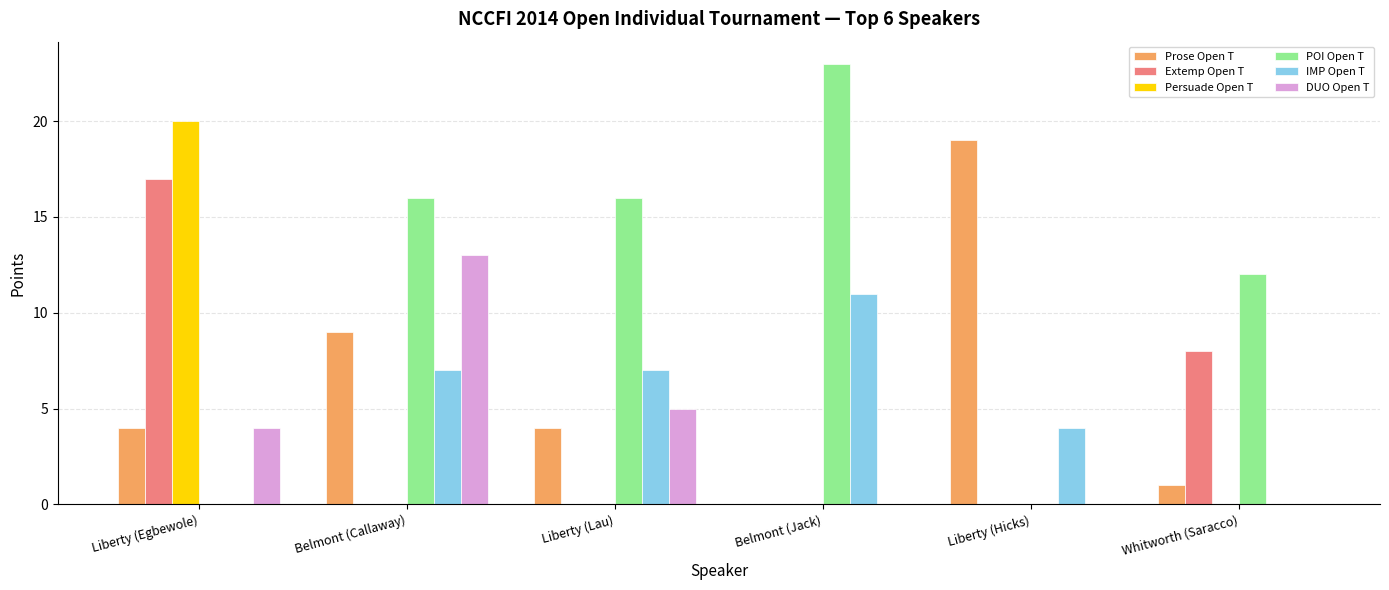

What are all the series names shown in the legend?

Prose Open T, Extemp Open T, Persuade Open T, POI Open T, IMP Open T, DUO Open T